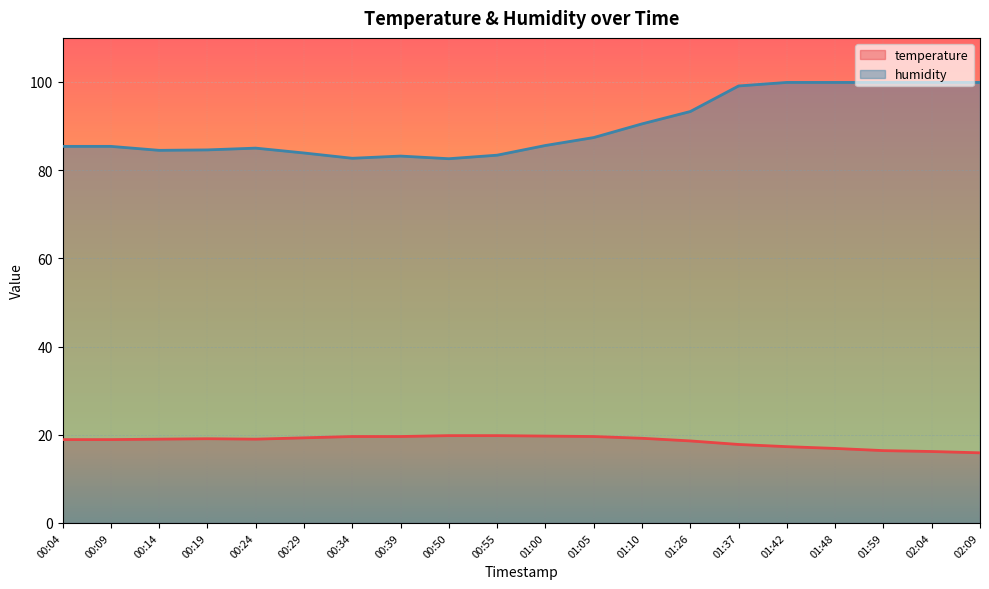

What is the maximum value shown in the chart?

99.9